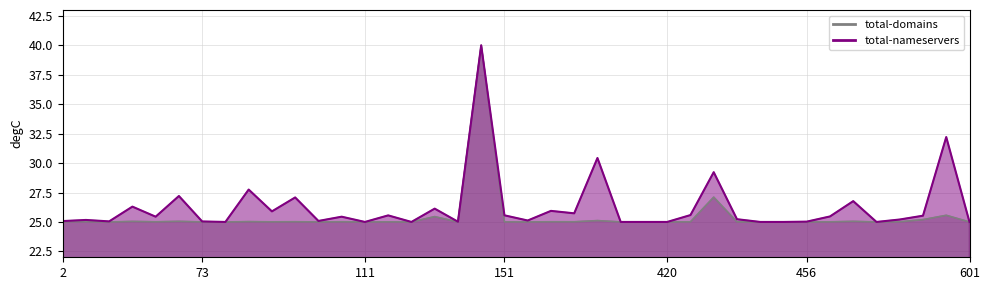

Reading left to right, extract all data points from this chart.

total-domains: 25.0	25.0	25.0	25.0	25.0	25.1	25.0	25.0	25.0	25.0	25.0	25.0	25.0	25.0	25.0	25.0	25.5	25.0	40.0	25.0	25.0	25.0	25.0	25.1	25.0	25.0	25.0	25.0	27.1	25.0	25.0	25.0	25.0	25.0	25.1	25.0	25.0	25.2	25.6	25.0
total-nameservers: 25.1	25.2	25.0	26.3	25.4	27.2	25.0	25.0	27.8	25.9	27.1	25.1	25.4	25.0	25.6	25.0	26.1	25.0	40.0	25.6	25.1	25.9	25.7	30.4	25.0	25.0	25.0	25.6	29.2	25.2	25.0	25.0	25.0	25.5	26.8	25.0	25.2	25.5	32.2	25.0